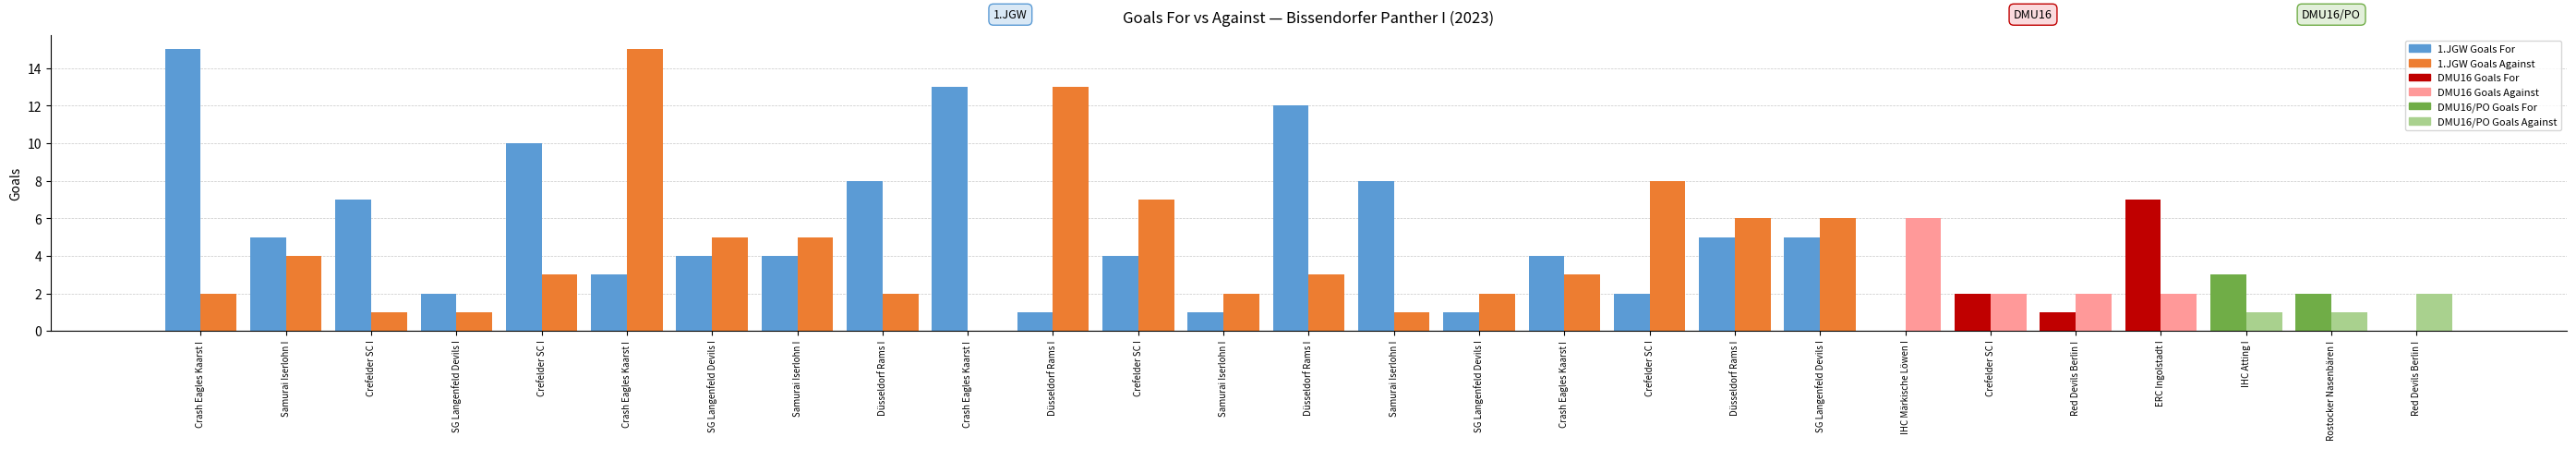

The Goals For (TH) series shows 1 at Red Devils Berlin I. True or false?

True